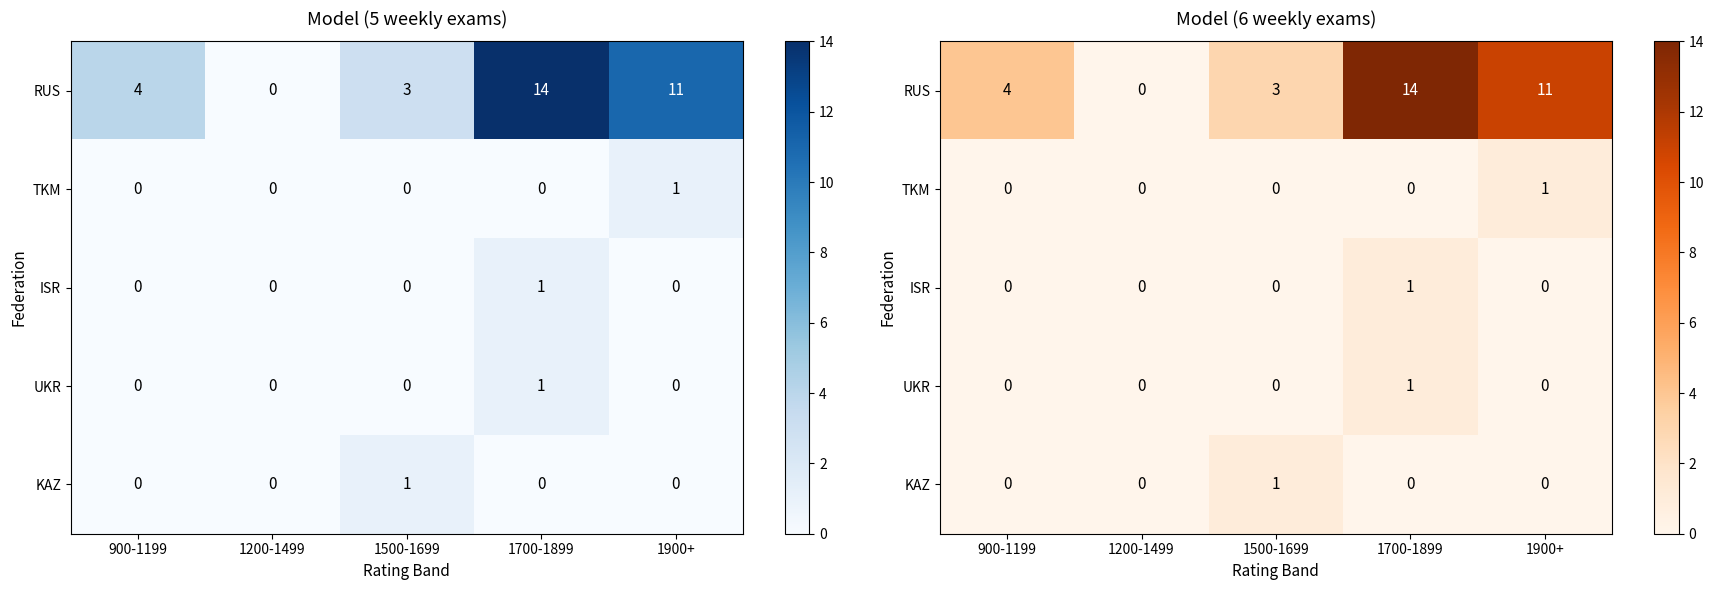

The value of ISR at 1700-1899 is 1. True or false?

True